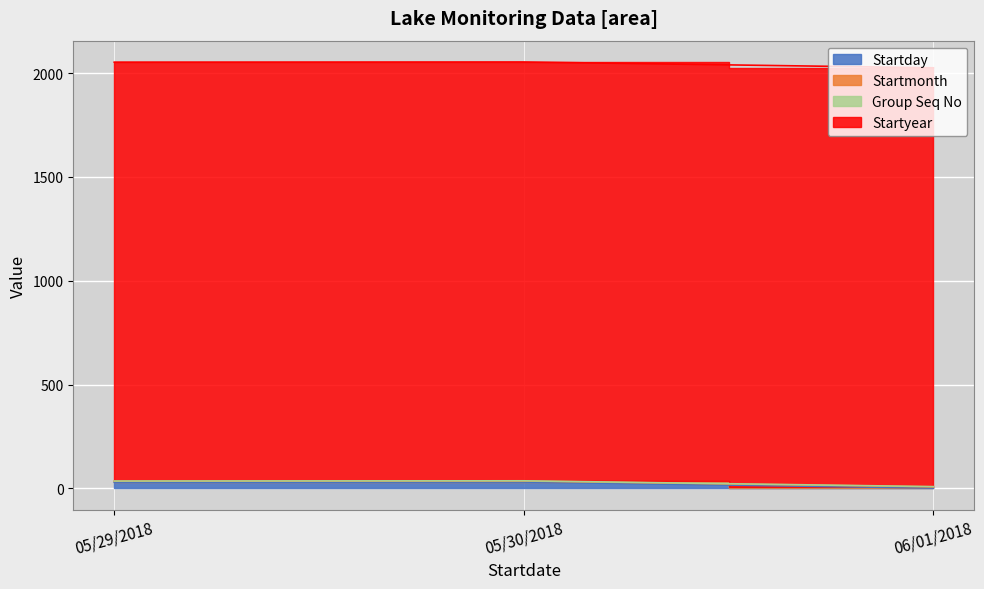

What is the highest value of the Startday series?

30